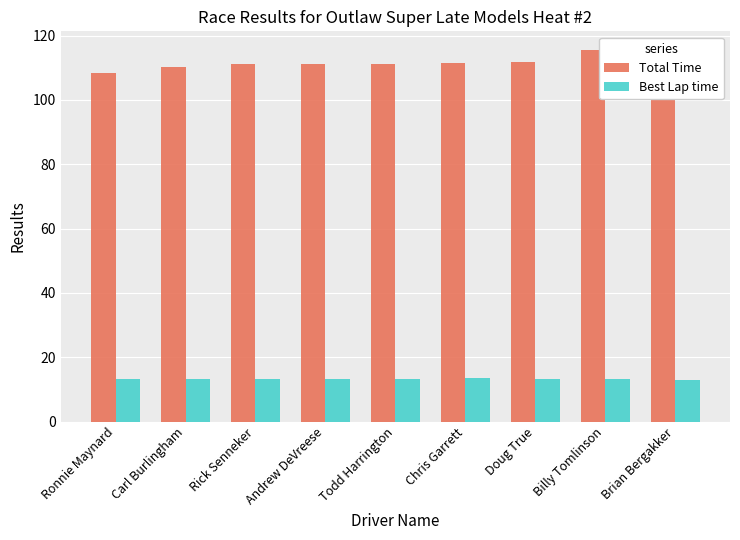

Reading left to right, transcribe all the data shown in this chart.

Total Time: 108.5	110.2	111.0	111.1	111.3	111.5	111.9	115.6	100.5
Best Lap time: 13.1	13.2	13.2	13.4	13.4	13.4	13.2	13.3	12.9